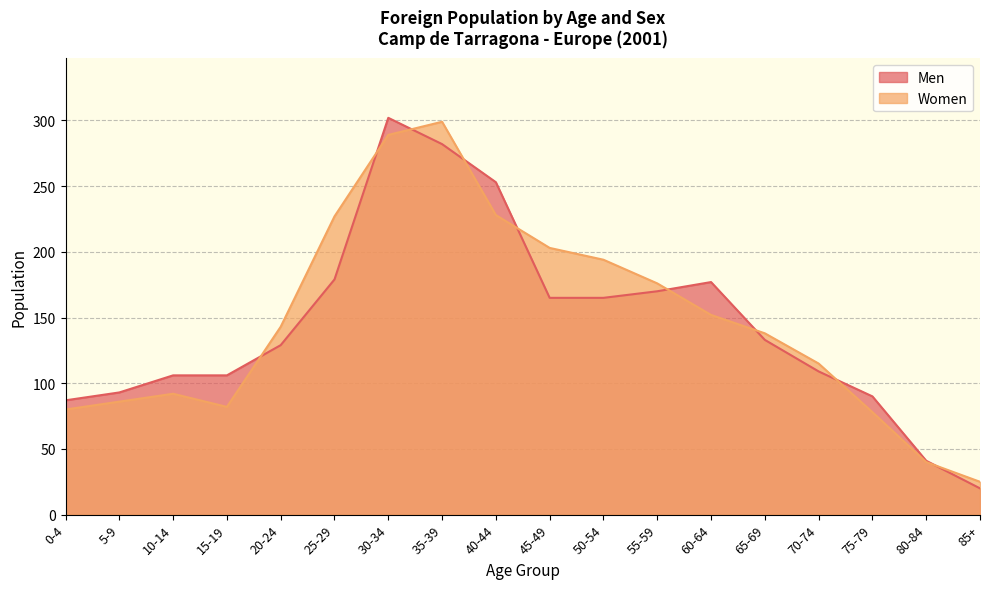

What is the approximate value of Women at 55-59?

176